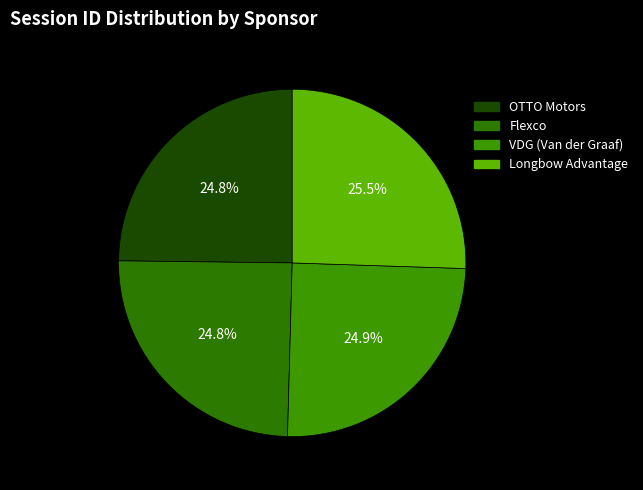

To the nearest percent, what portion does OTTO Motors represent?

25%